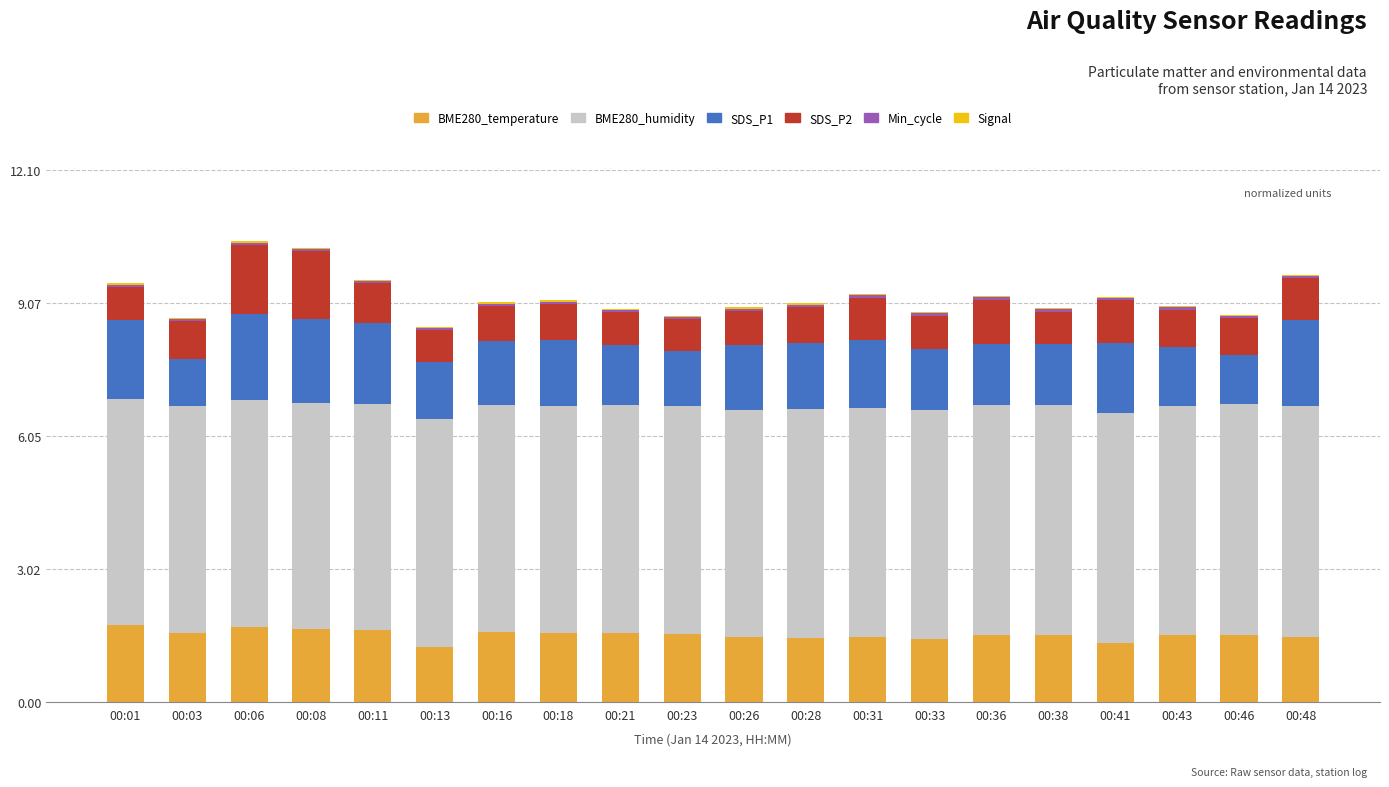

The value of BME280_temperature at 00:18 is 2.7. True or false?

False